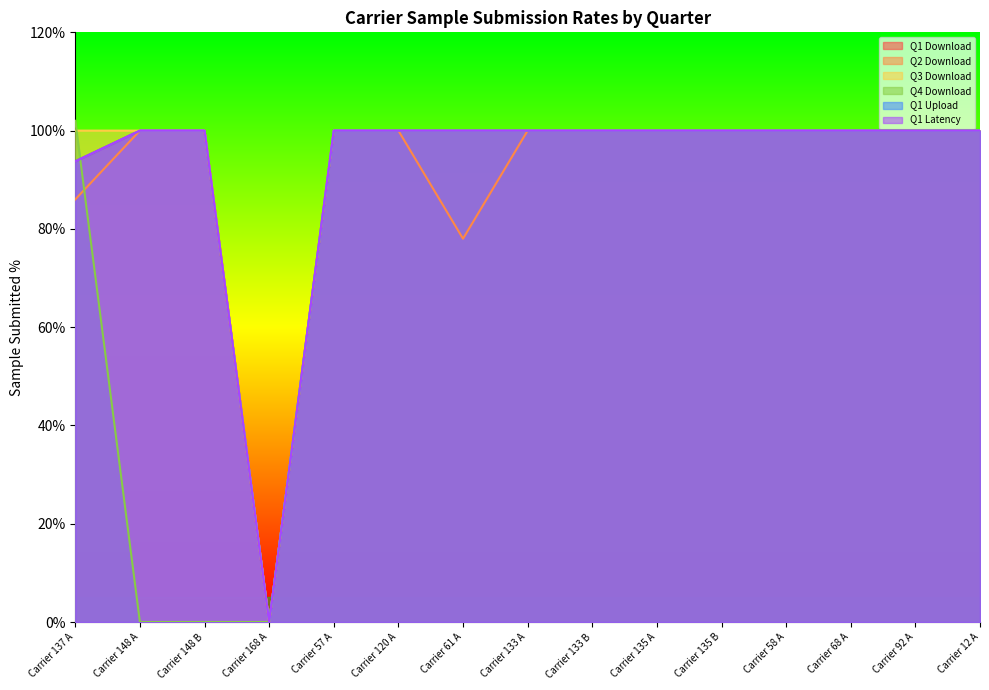

How many lines are shown in the chart?

6